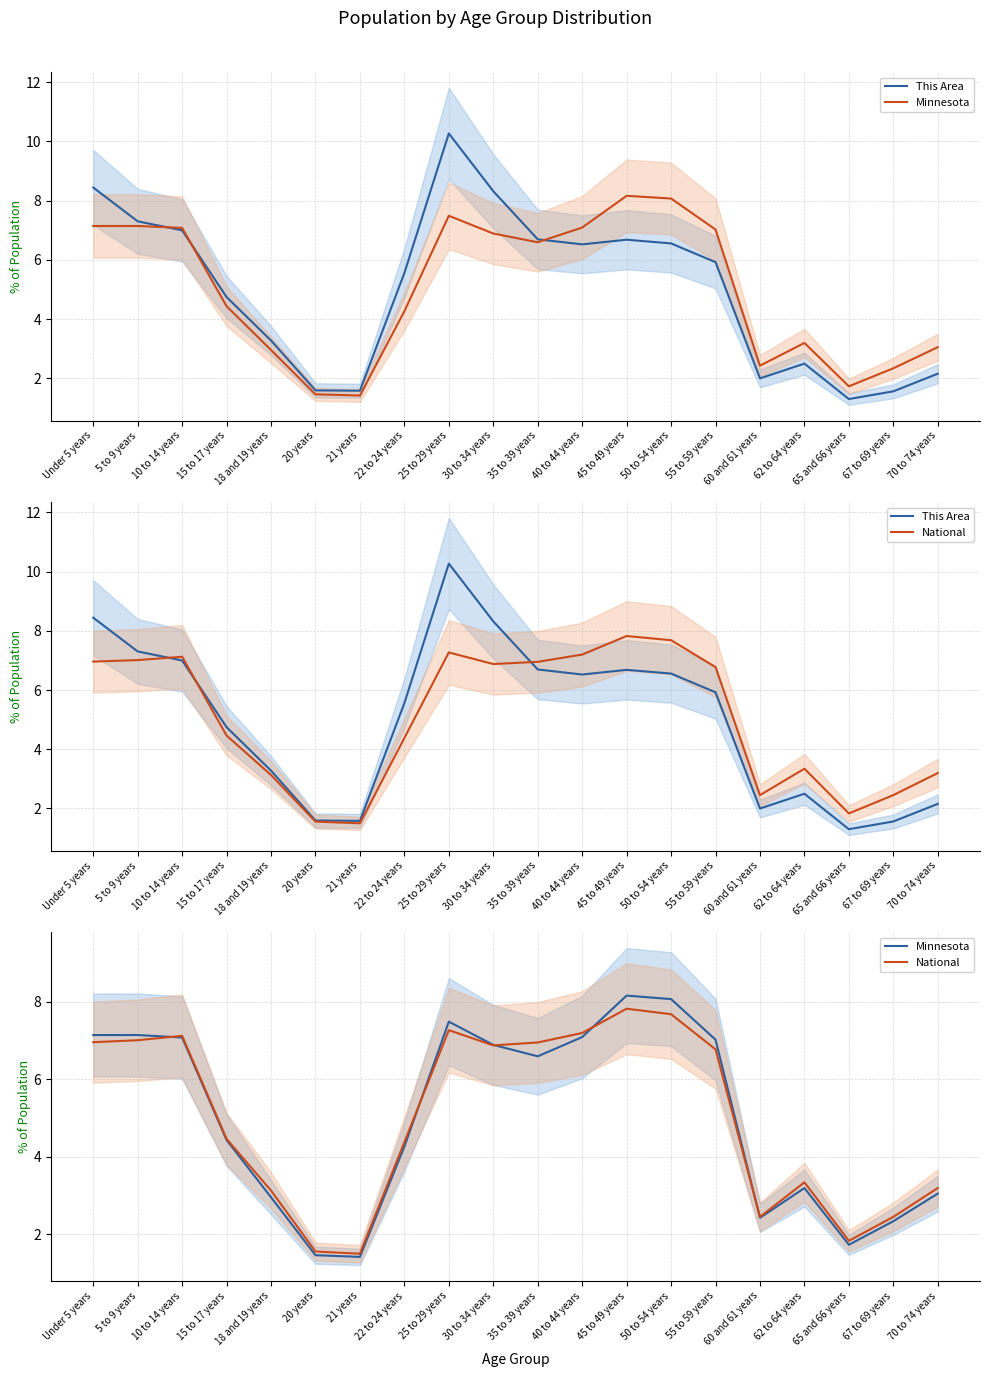

What is the difference between the maximum and second lowest values in the Minnesota series?

6.7